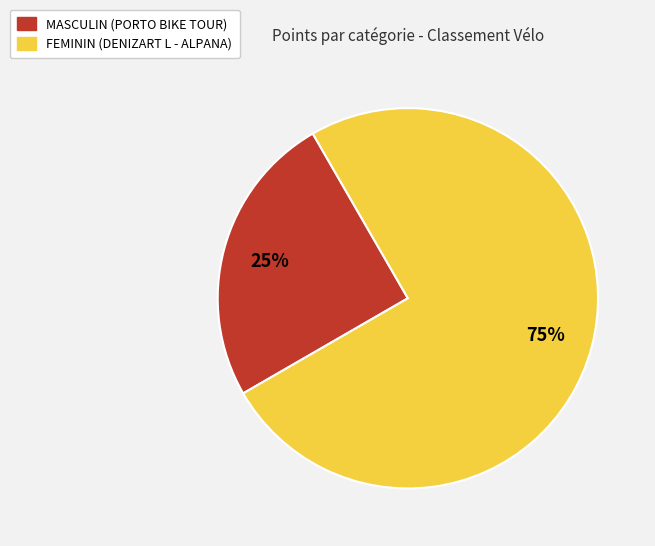

Count the number of slices in the pie.

2